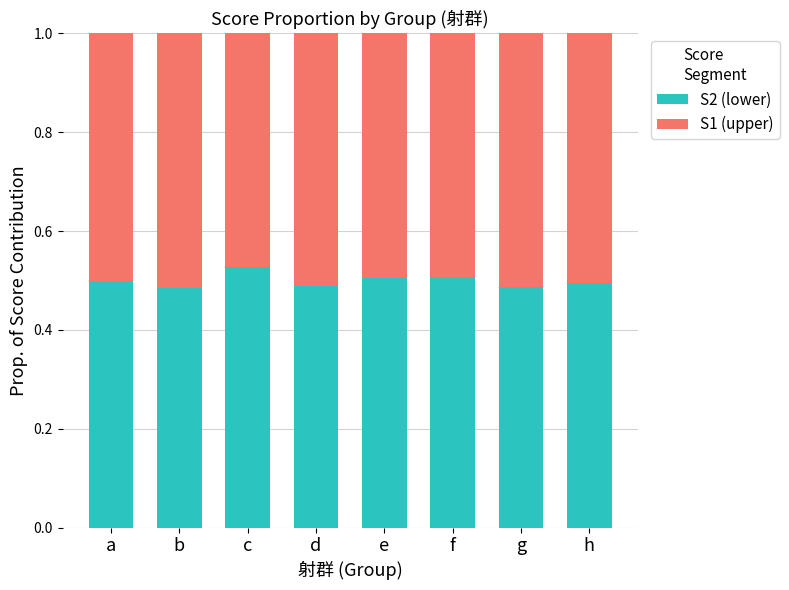

What are all the series names shown in the legend?

S2 (lower), S1 (upper)